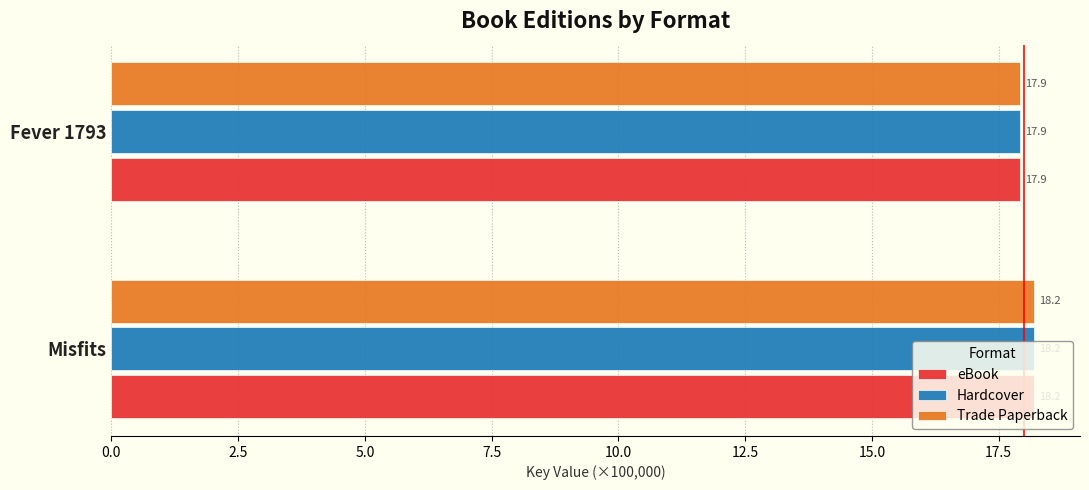

How many values in the eBook series are below 18?

1